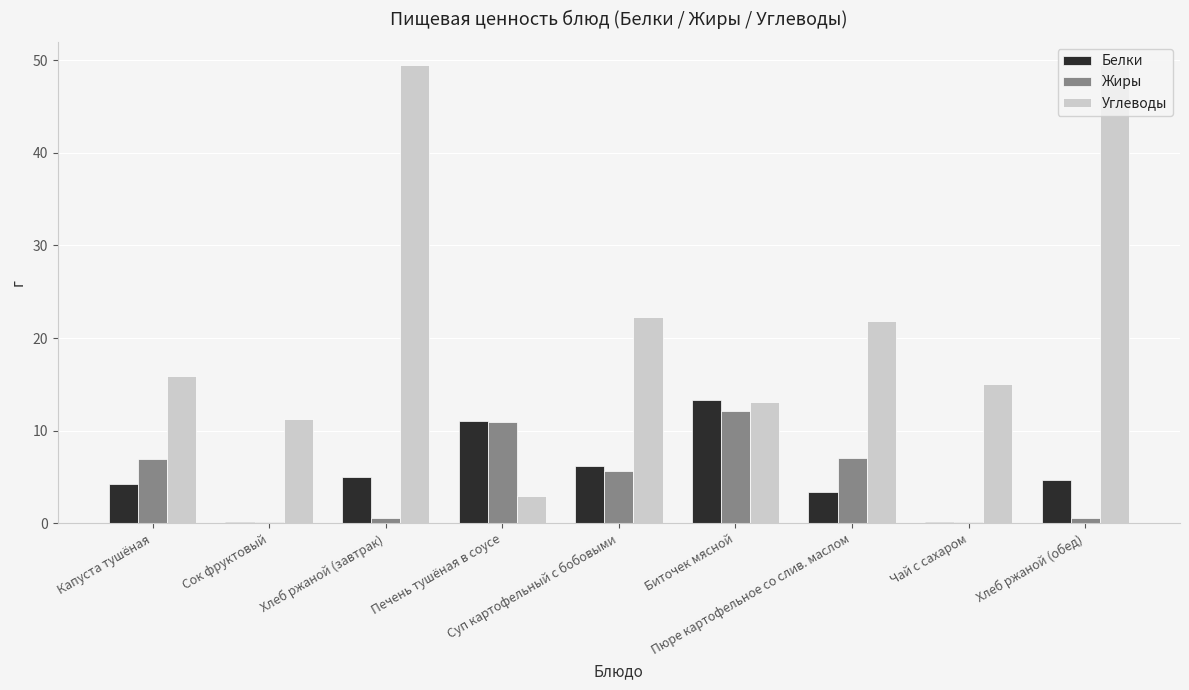

What is the maximum value shown in the chart?

49.5